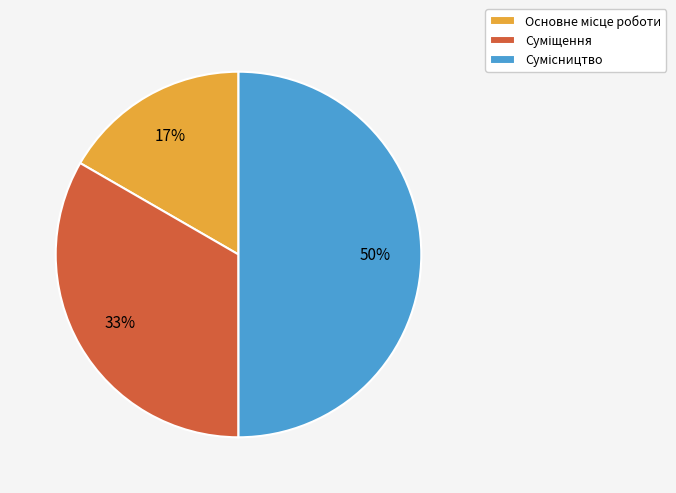

To the nearest percent, what is the difference between the largest and smallest slice percentages?

33%